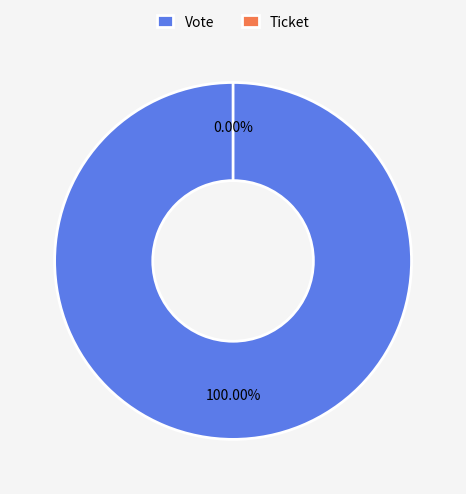

How many segments does this pie chart have?

2